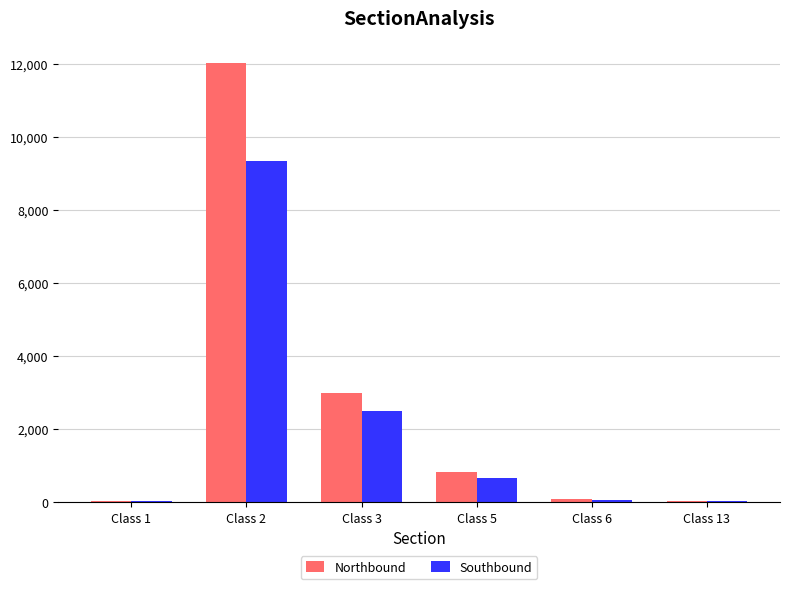

What is the sum of all Northbound values?

15971